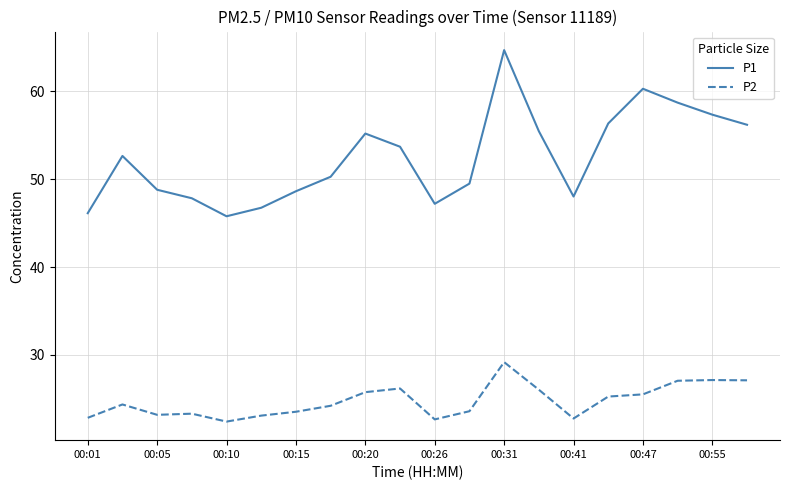

List the series in order of their peak value, lowest first.

P2, P1